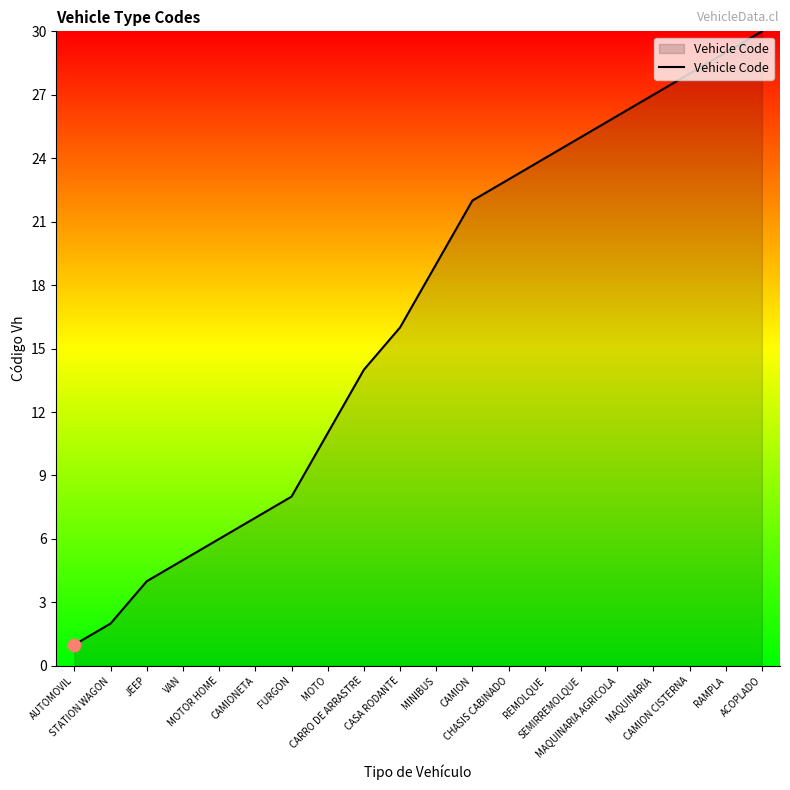

Approximately how many times larger is the value at STATION WAGON compared to CAMION?

0.1